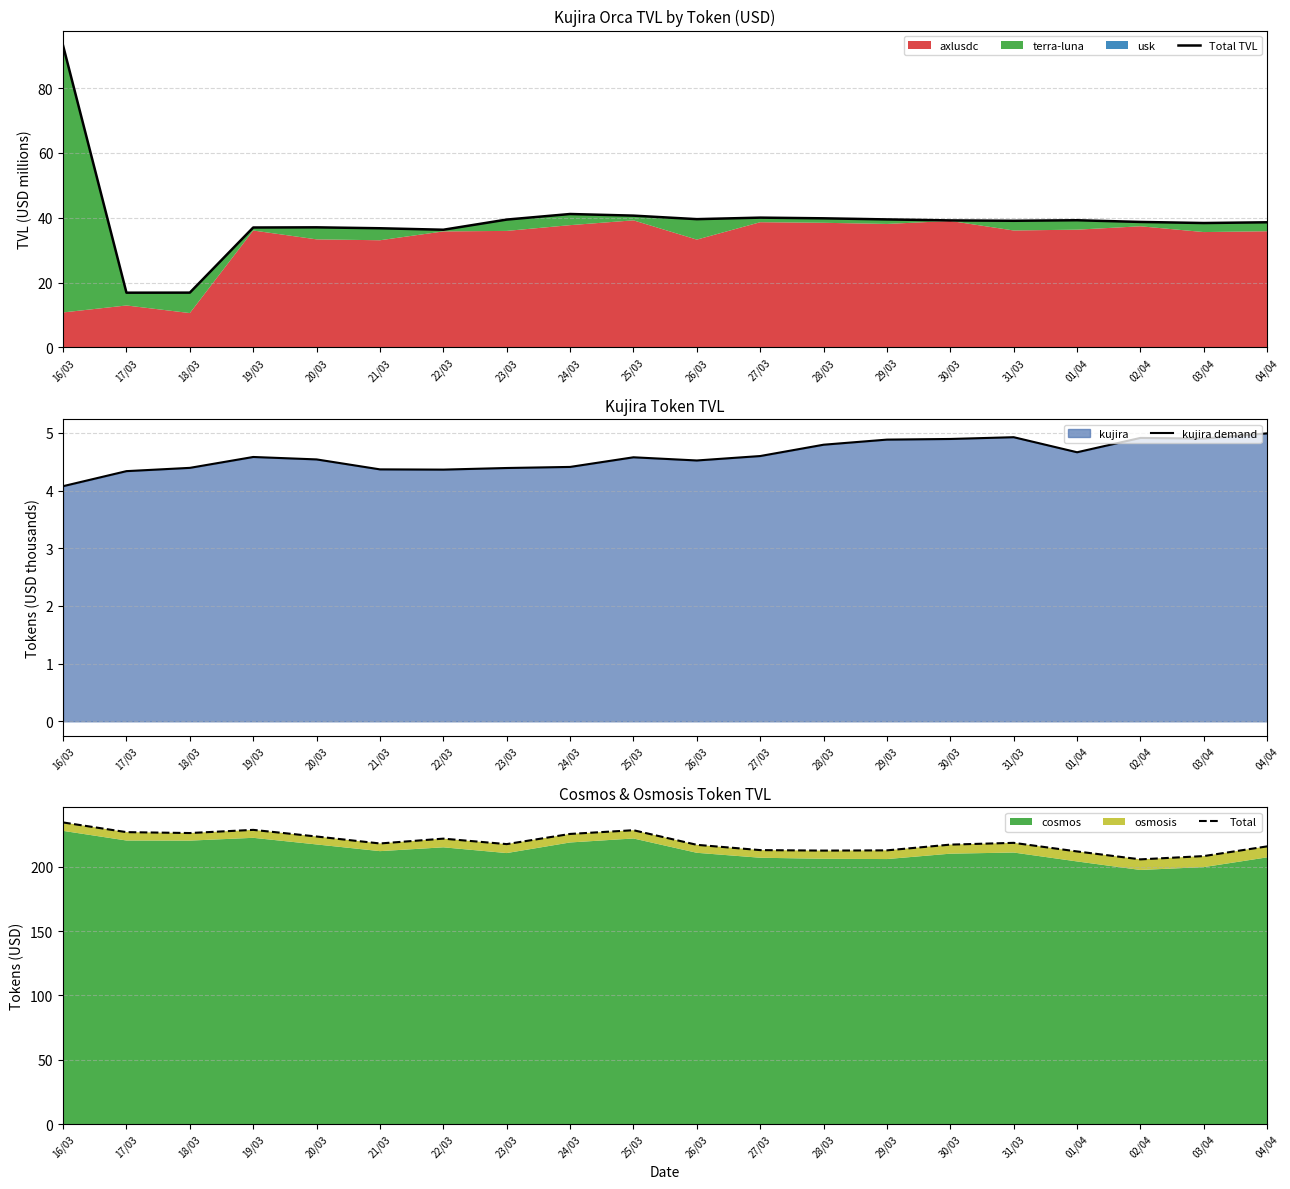

Reading left to right, list all the values displayed in this chart.

Total TVL: 16/03=93.2	17/03=16.9	18/03=16.9	19/03=37.0	20/03=37.0	21/03=36.8	22/03=36.3	23/03=39.4	24/03=41.2	25/03=40.7	26/03=39.6	27/03=40.0	28/03=39.8	29/03=39.5	30/03=39.2	31/03=39.1	01/04=39.2	02/04=38.7	03/04=38.4	04/04=38.6
kujira demand: 16/03=4.1	17/03=4.3	18/03=4.4	19/03=4.6	20/03=4.5	21/03=4.4	22/03=4.4	23/03=4.4	24/03=4.4	25/03=4.6	26/03=4.5	27/03=4.6	28/03=4.8	29/03=4.9	30/03=4.9	31/03=4.9	01/04=4.7	02/04=4.9	03/04=4.9	04/04=5.0
Total: 16/03=234.5	17/03=227.0	18/03=226.3	19/03=228.8	20/03=223.6	21/03=218.2	22/03=221.9	23/03=217.7	24/03=225.6	25/03=228.5	26/03=217.1	27/03=213.0	28/03=212.6	29/03=212.8	30/03=217.3	31/03=218.7	01/04=212.0	02/04=205.8	03/04=208.4	04/04=215.9